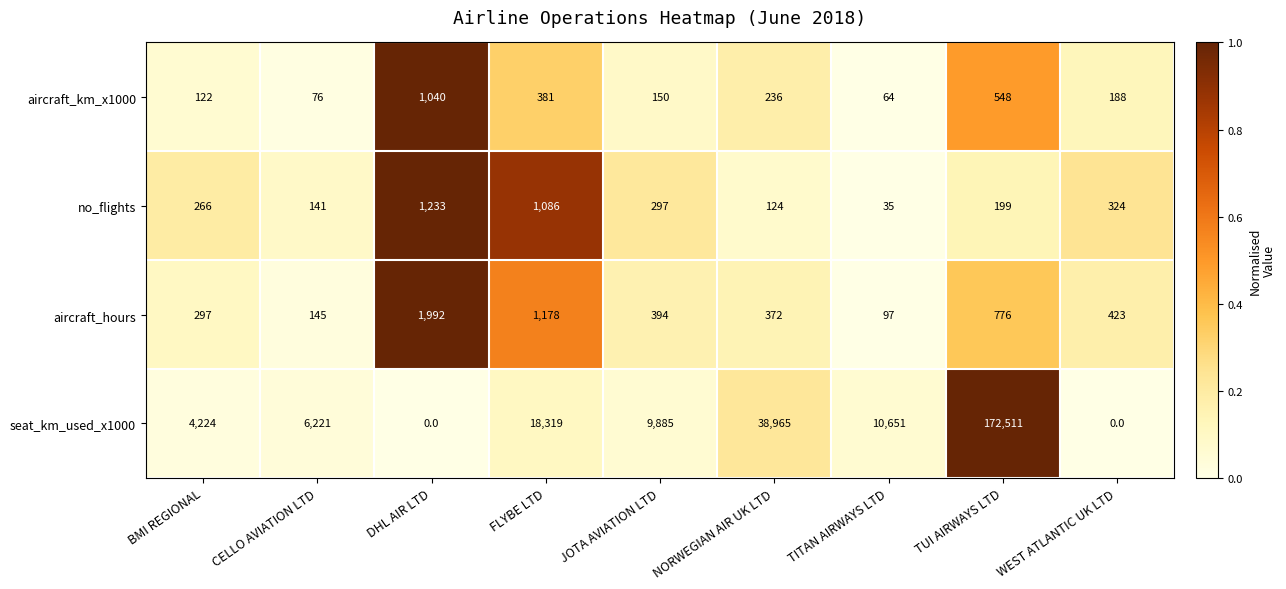

What is the total value across all series at TITAN AIRWAYS LTD?

10847